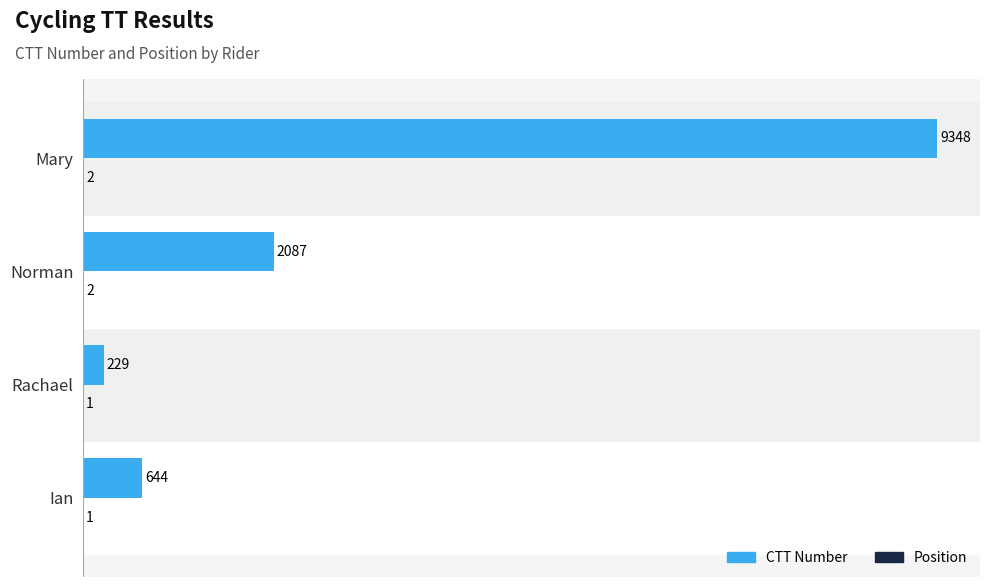

What is the highest value of the CTT Number series?

9348